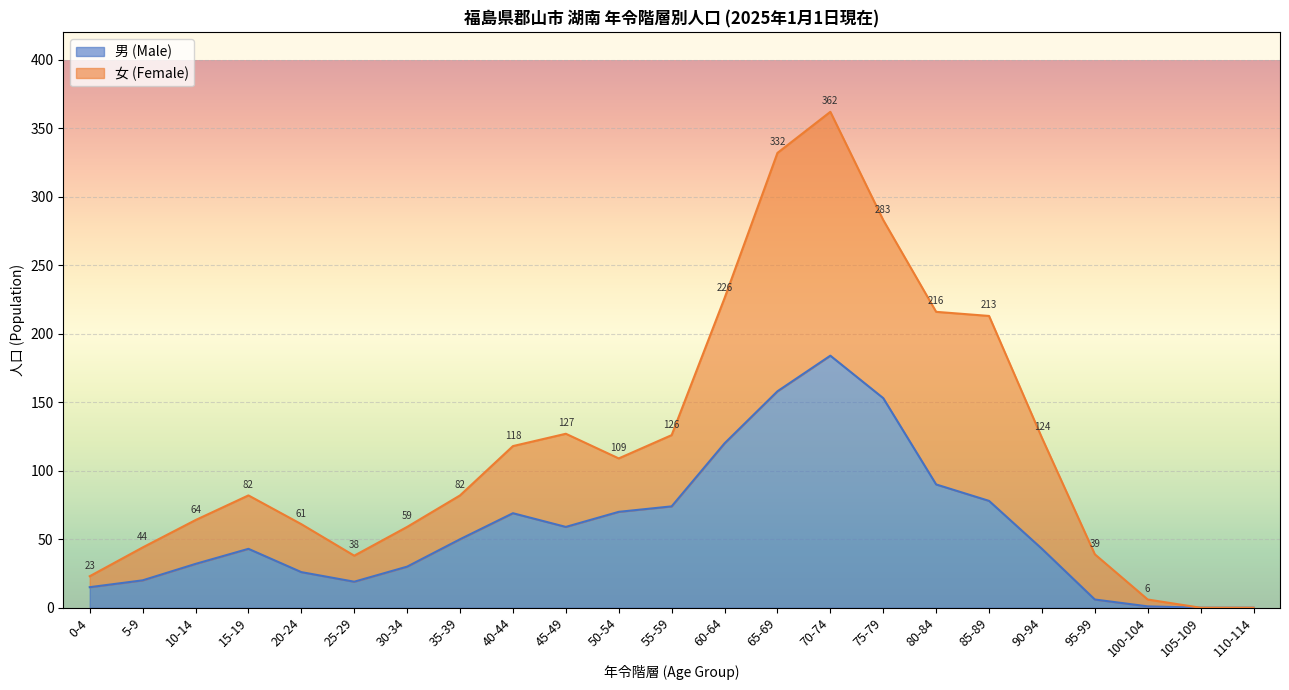

At which category is the sum across all series the highest?

70-74